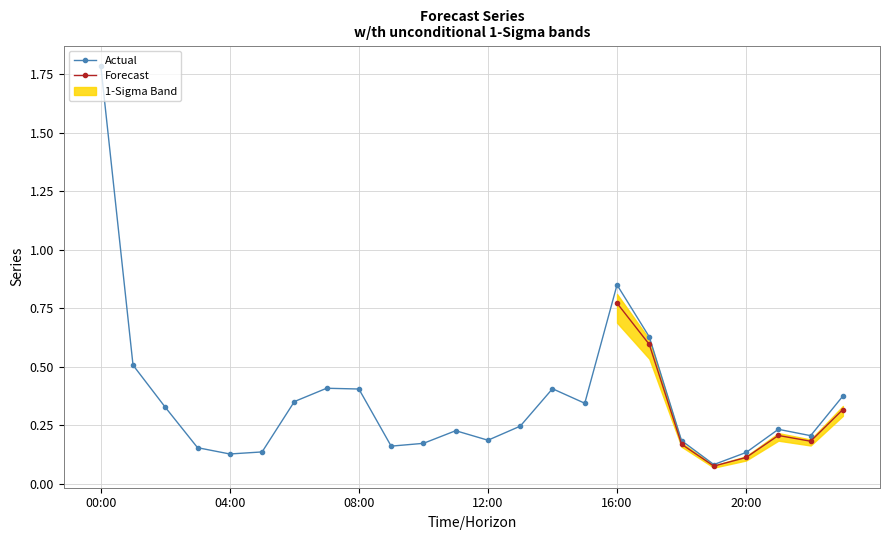

What is the smallest value displayed?

0.1